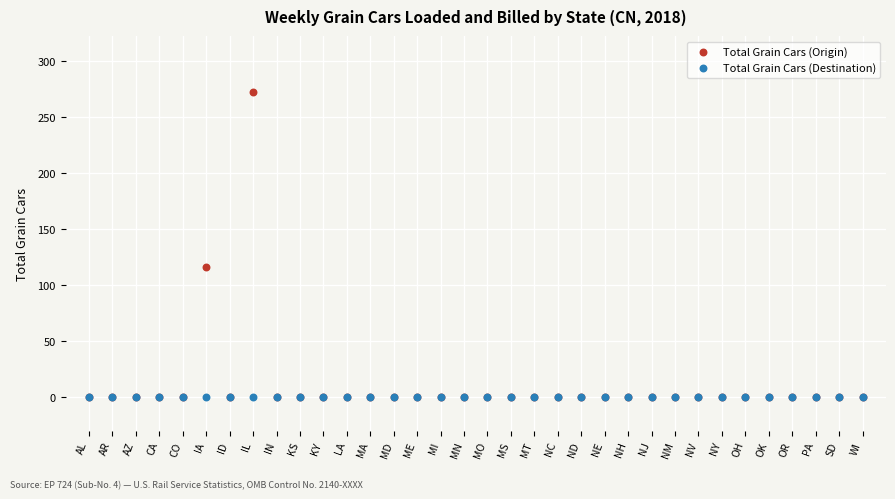

Which series reaches the maximum Y coordinate?

Total Grain Cars (Origin)